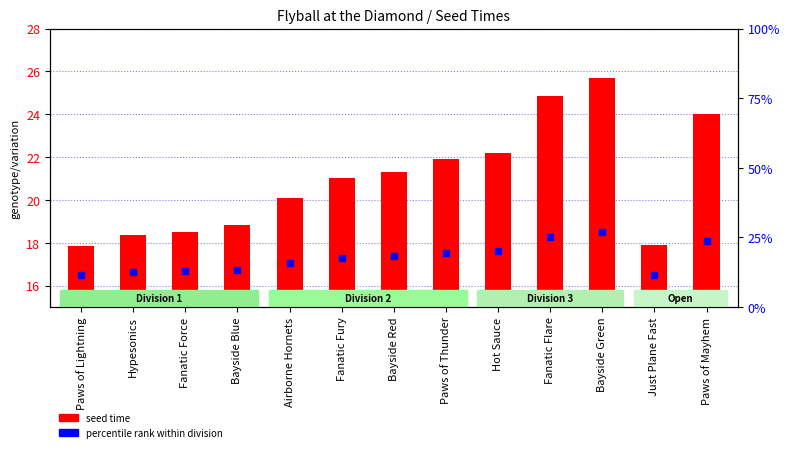

Reading right to left, extract all data points from this chart.

24.0	17.9	25.7	24.9	22.2	21.9	21.3	21.0	20.1	18.8	18.5	18.4	17.9